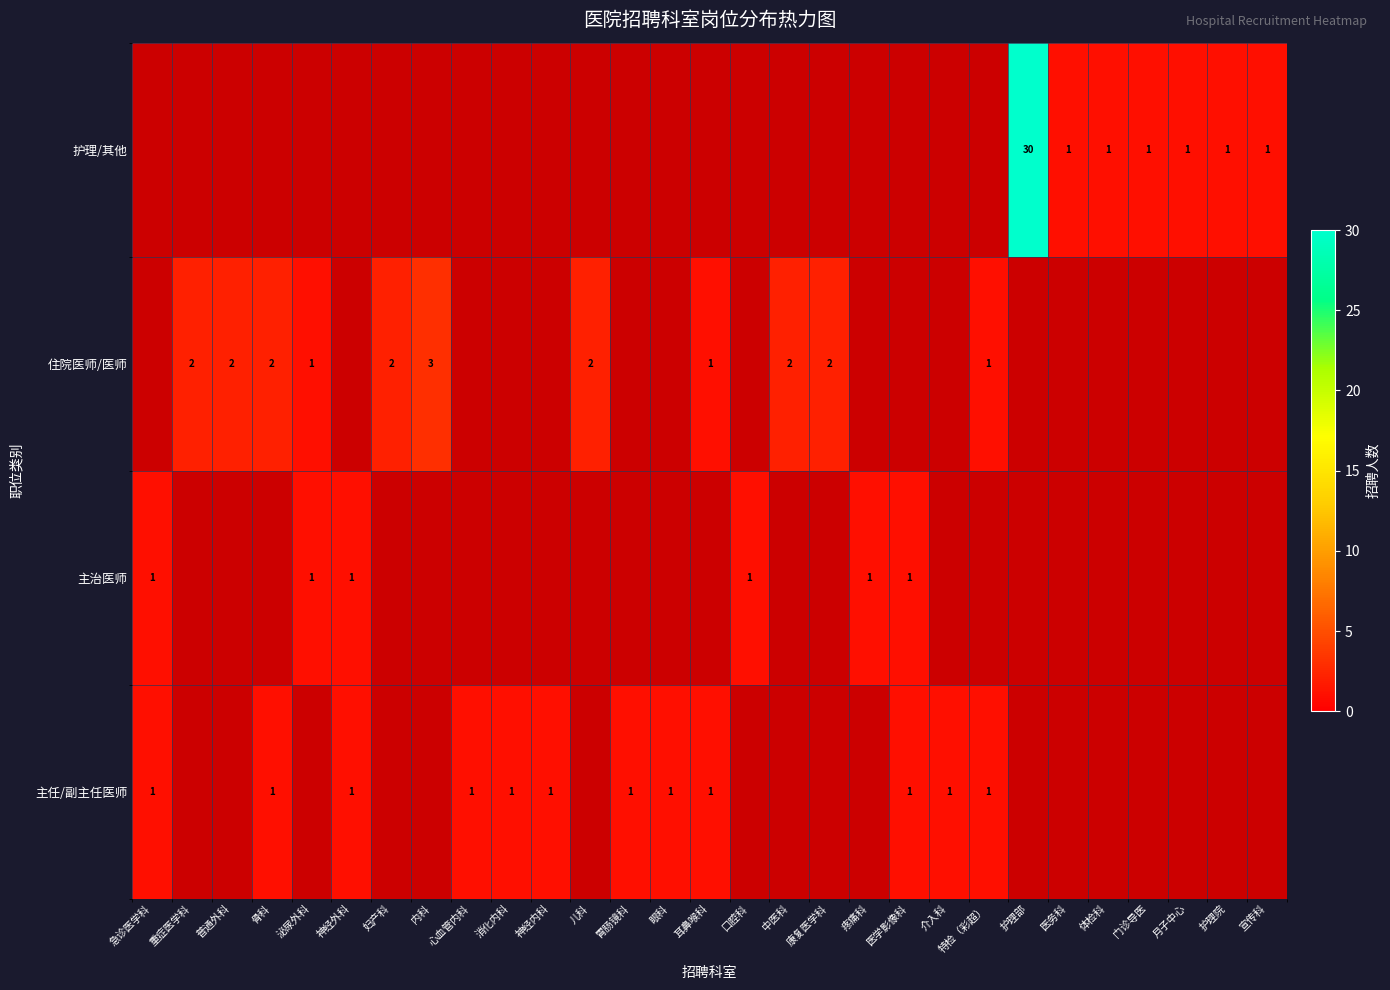

Which series has the widest spread of values?

主任/副主任医师